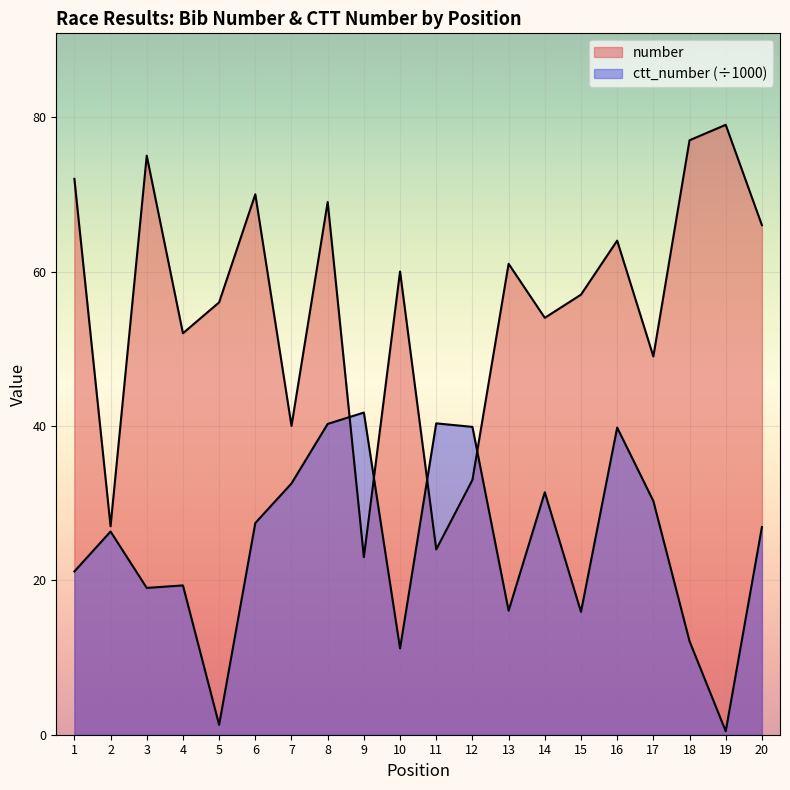

What is the sum of all number values?

1108.0